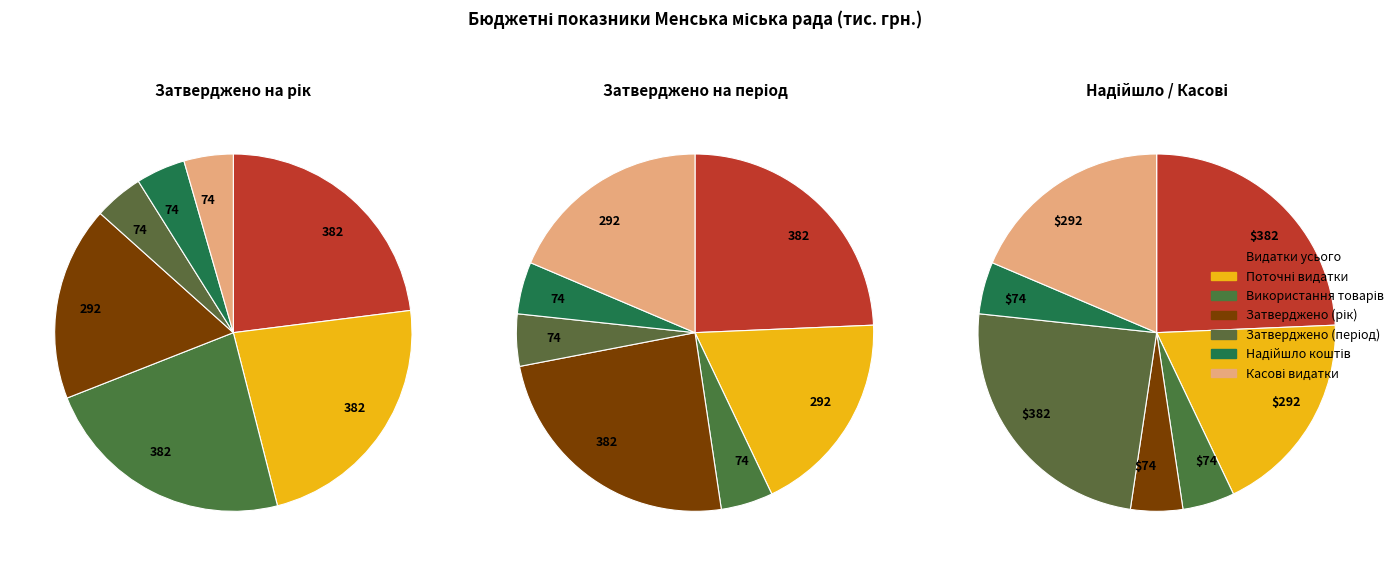

Is there a majority slice in this chart?

No